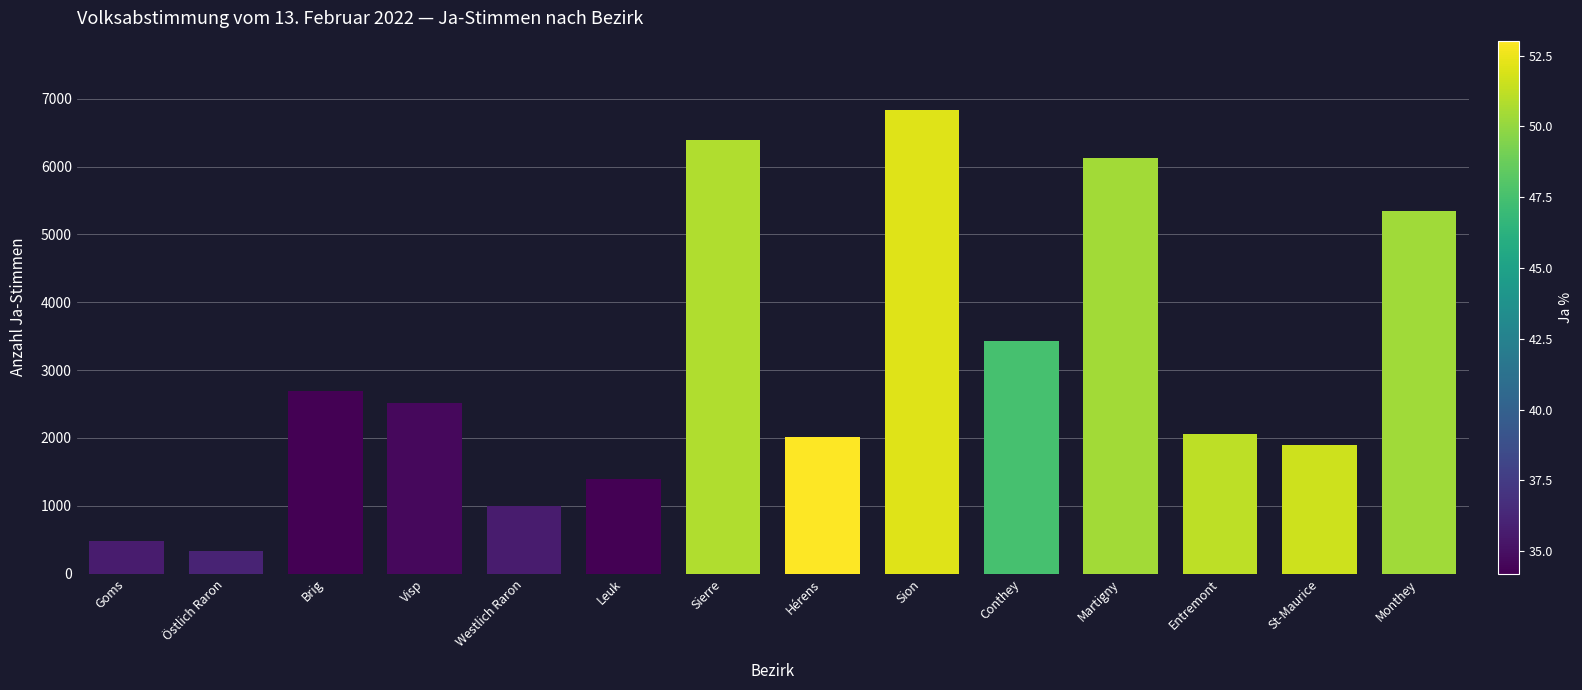

What is the label of the 6th bar from the left?

Leuk